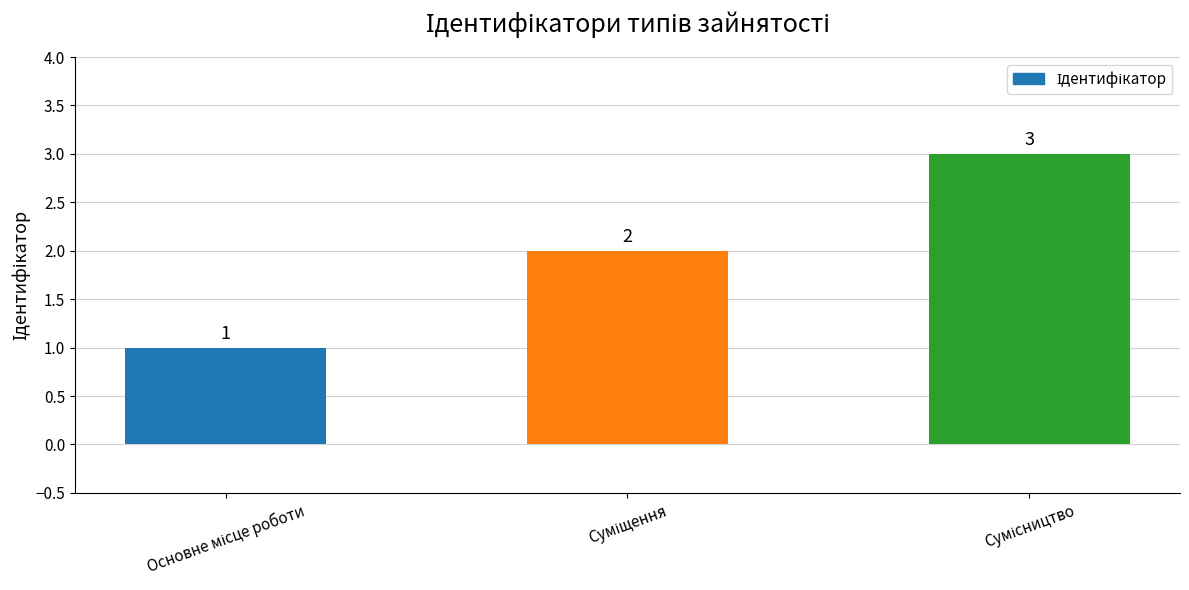

What is the value of the 1st bar from the left?

1